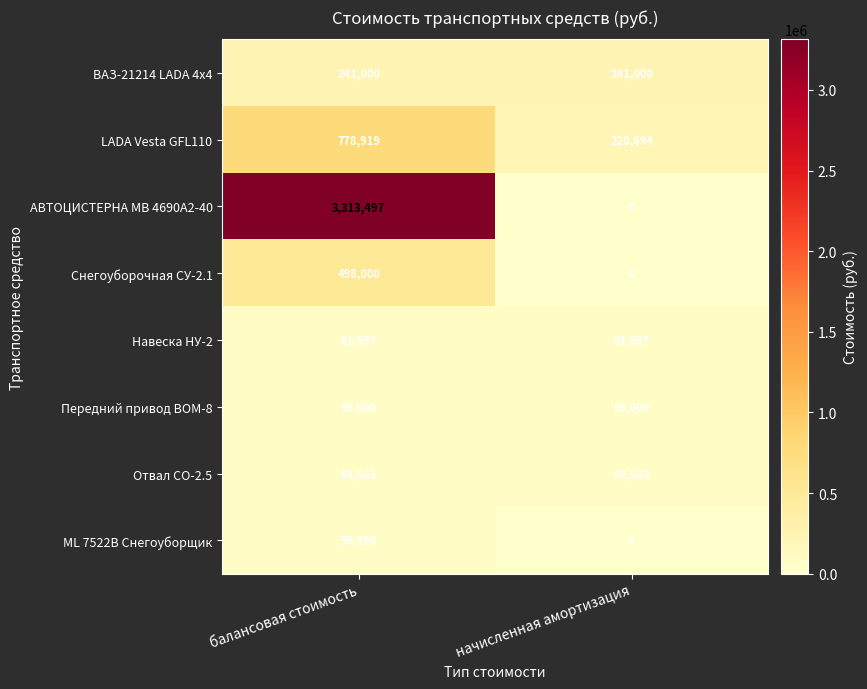

What is the spread (max minus min) of values at начисленная амортизация?

241000